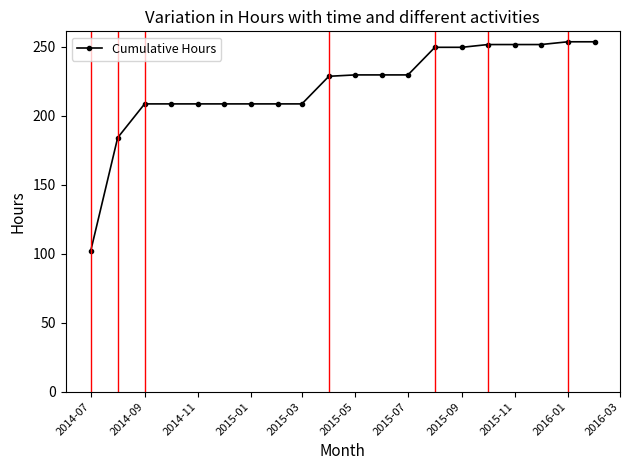

What is the difference between the maximum and minimum values?

151.5